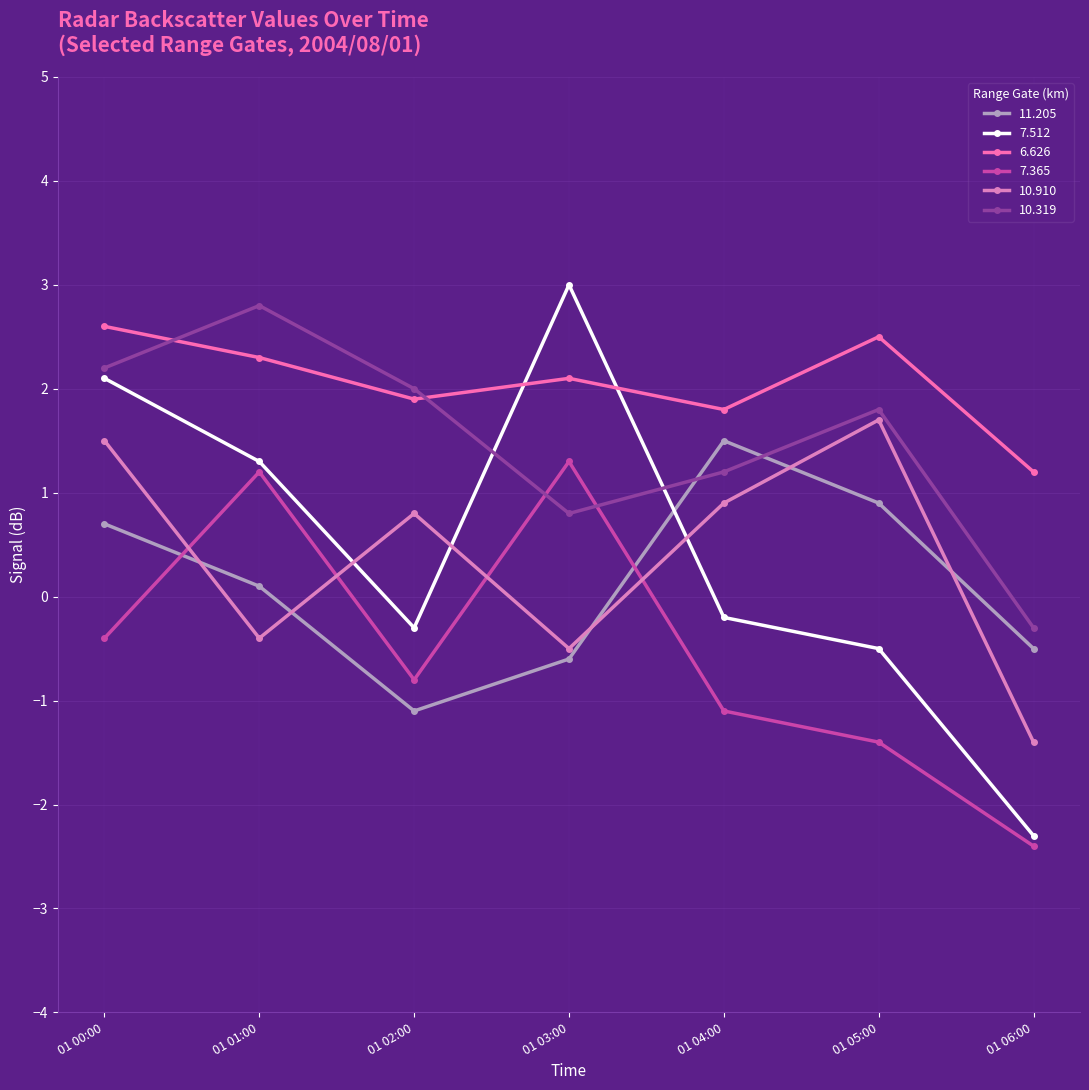

Which series has the widest spread of values?

7.512